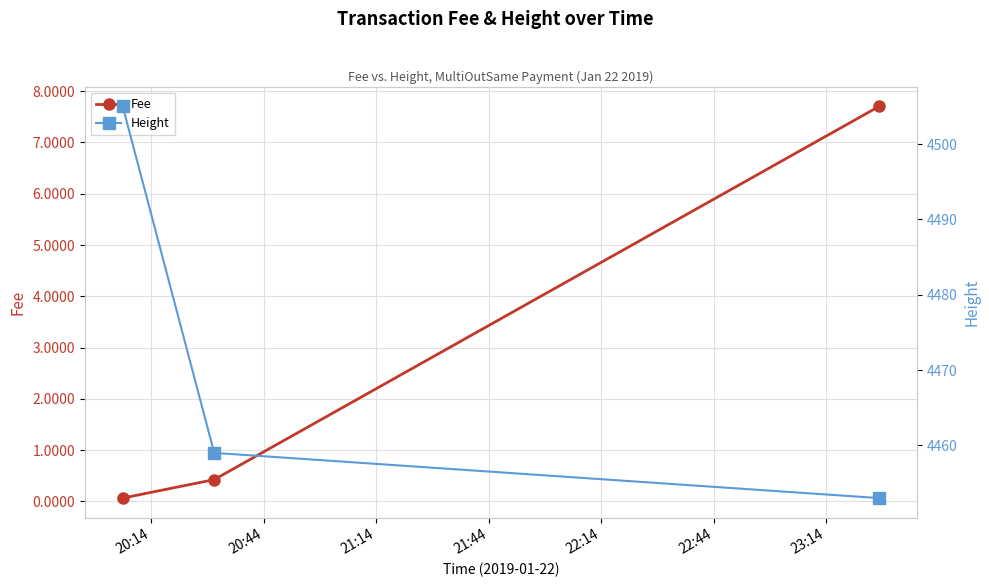

What is the value of the Fee point at the 3rd from the left?

7.7